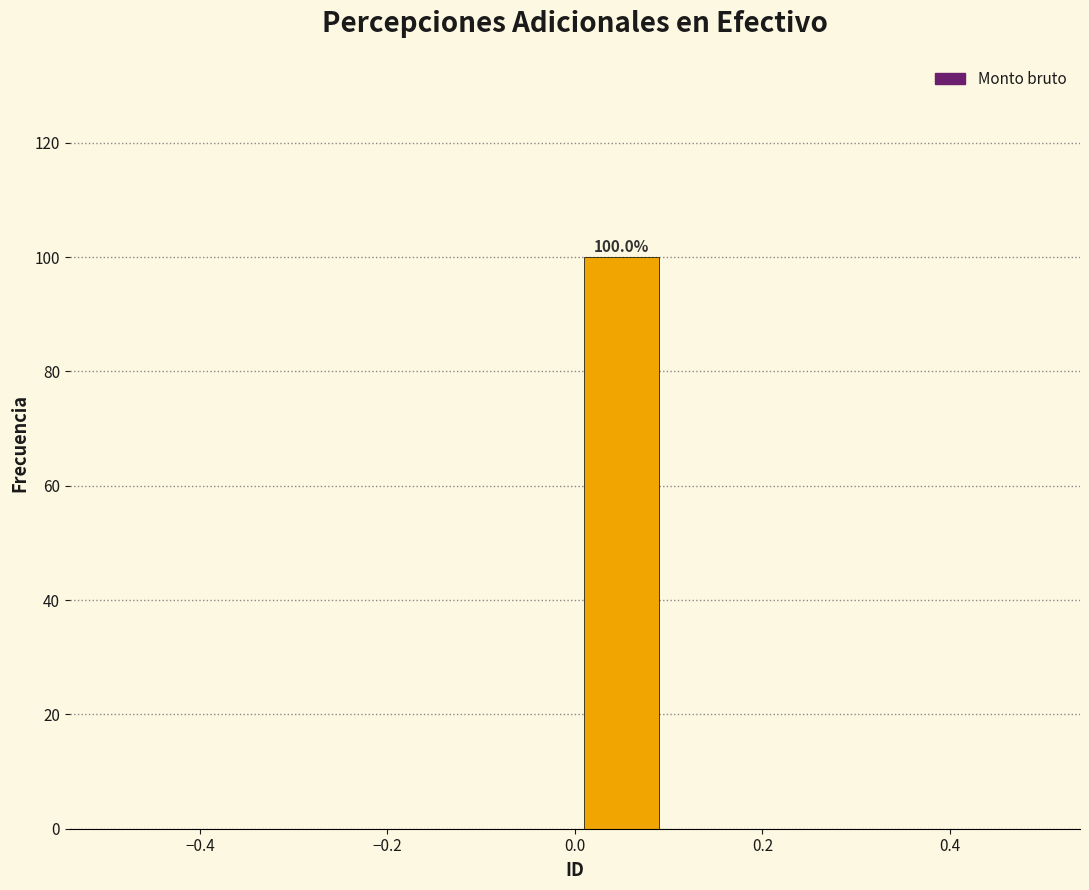

Which range on the x-axis has the tallest bar?

0.0 to 0.1